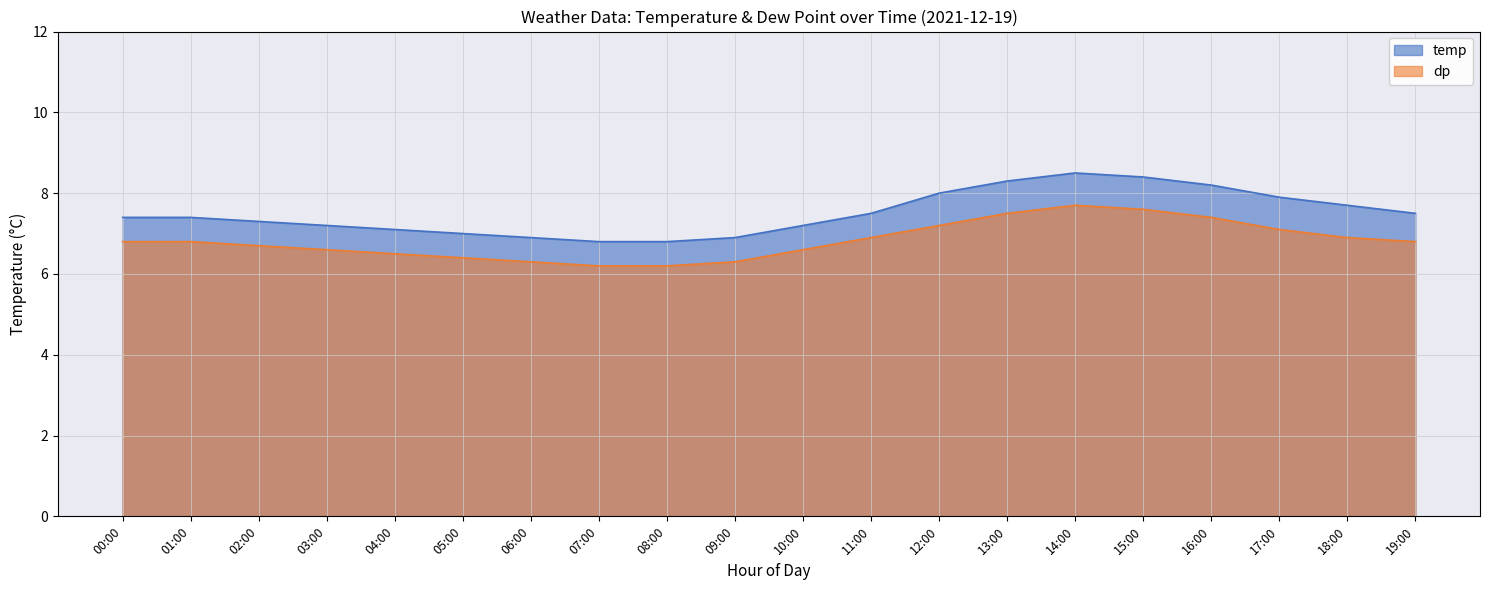

Is it true that temp equals 7.5 at 11:00?

True